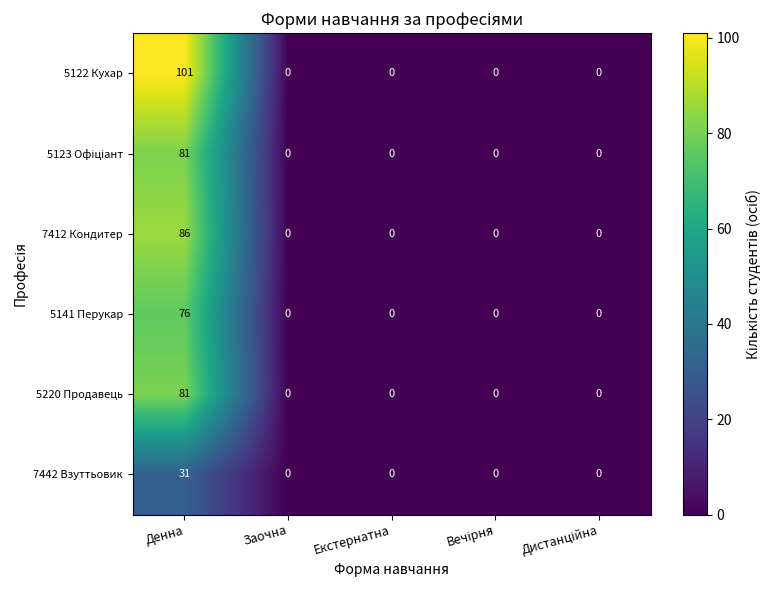

Which series has the largest range (max minus min)?

5122 Кухар